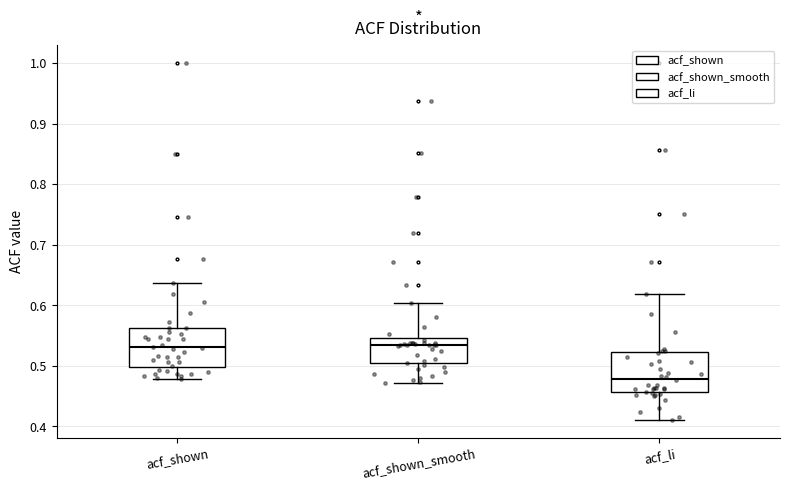

Where is the upper edge of the box for acf_li on the y-axis? The values are not printed on the chart, so give them approximately, as read against the axis.

0.52